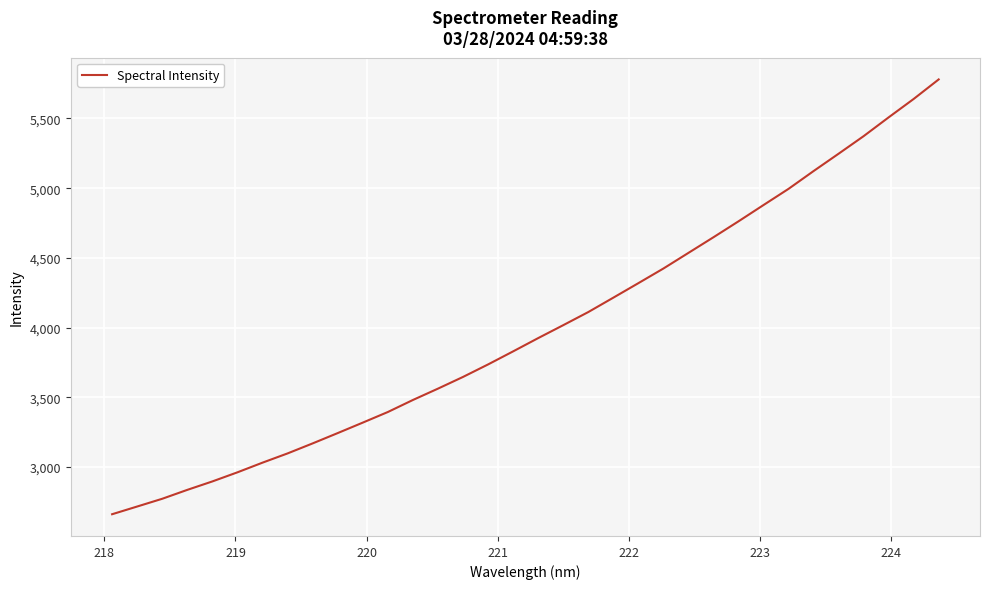

What is the difference between the maximum and minimum values?

3119.8